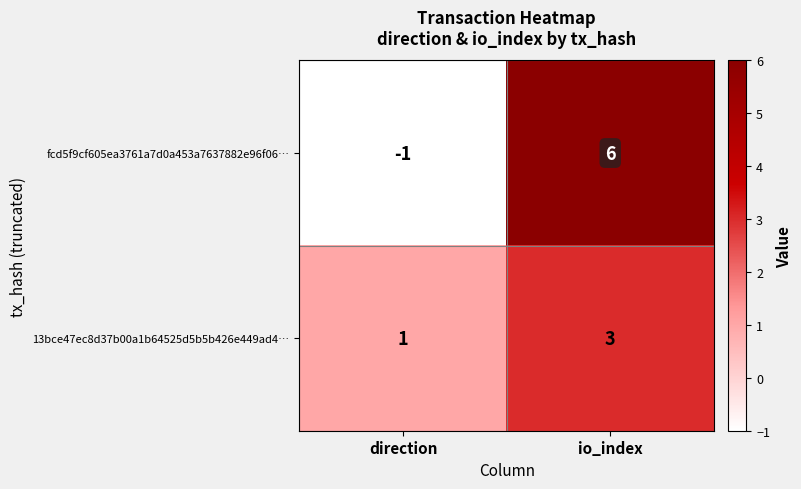

The value of 13bce47ec8d37b00a1b64525d5b5b426e449ad4… at direction is 1. True or false?

True